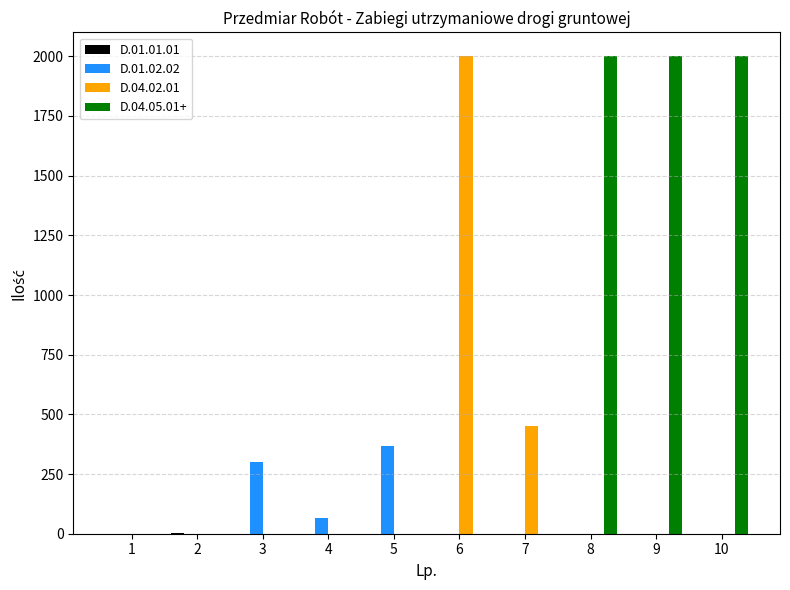

Which series has the largest total across all categories?

D.04.05.01+